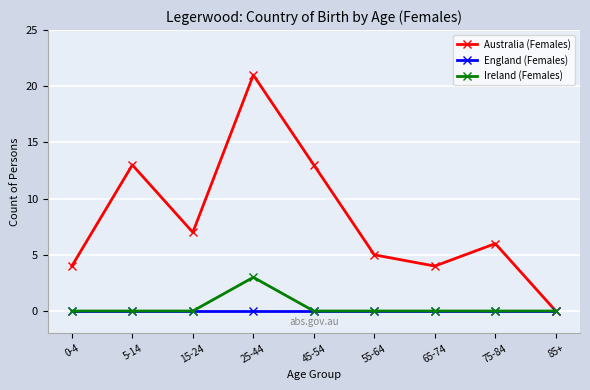

Reading left to right, extract all data points from this chart.

Australia (Females): 0-4=4	5-14=13	15-24=7	25-44=21	45-54=13	55-64=5	65-74=4	75-84=6	85+=0
England (Females): 0-4=0	5-14=0	15-24=0	25-44=0	45-54=0	55-64=0	65-74=0	75-84=0	85+=0
Ireland (Females): 0-4=0	5-14=0	15-24=0	25-44=3	45-54=0	55-64=0	65-74=0	75-84=0	85+=0